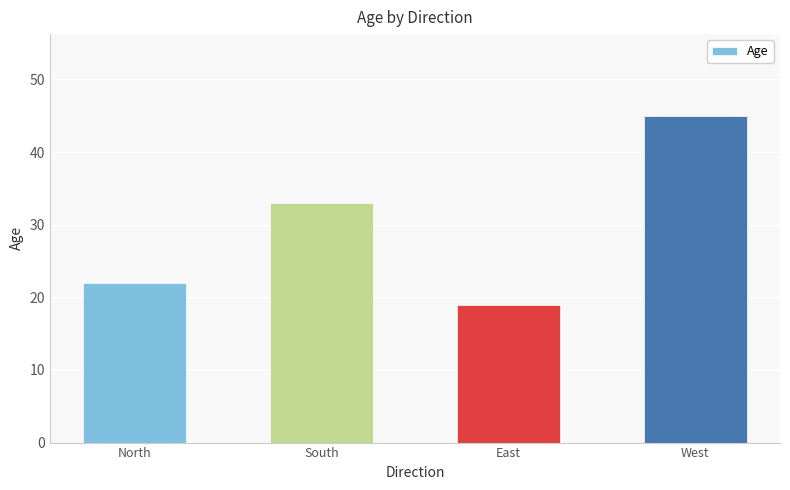

Between East and West, which is larger?

West